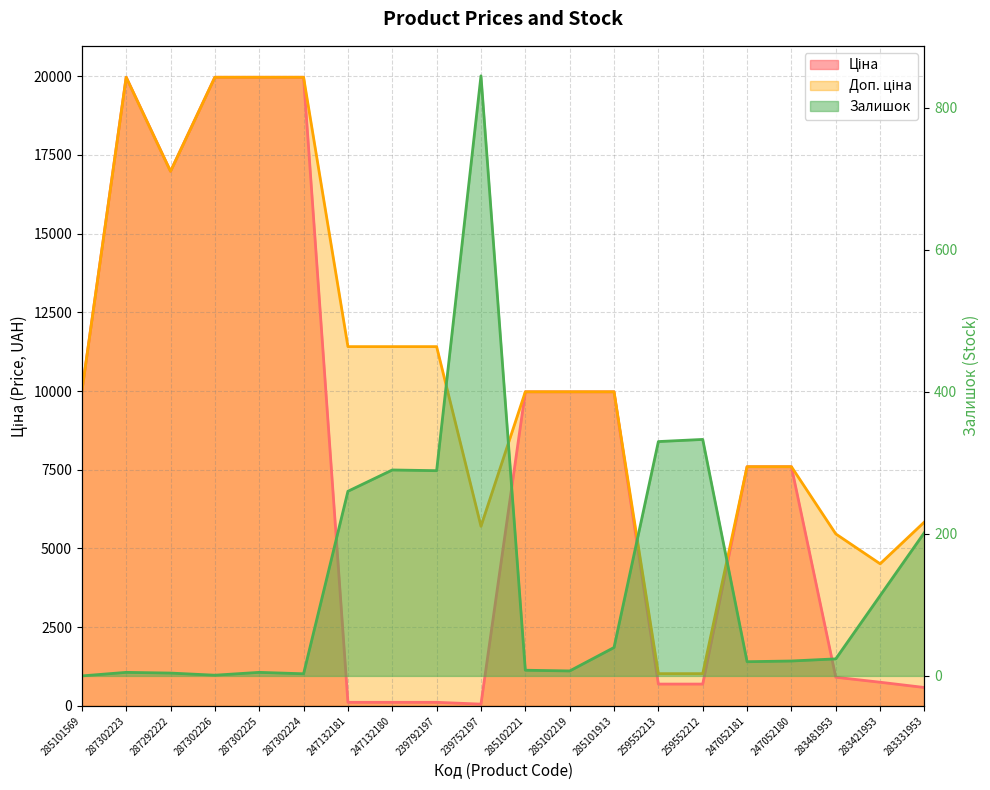

At which category does Ціна reach its first local valley?

287292222